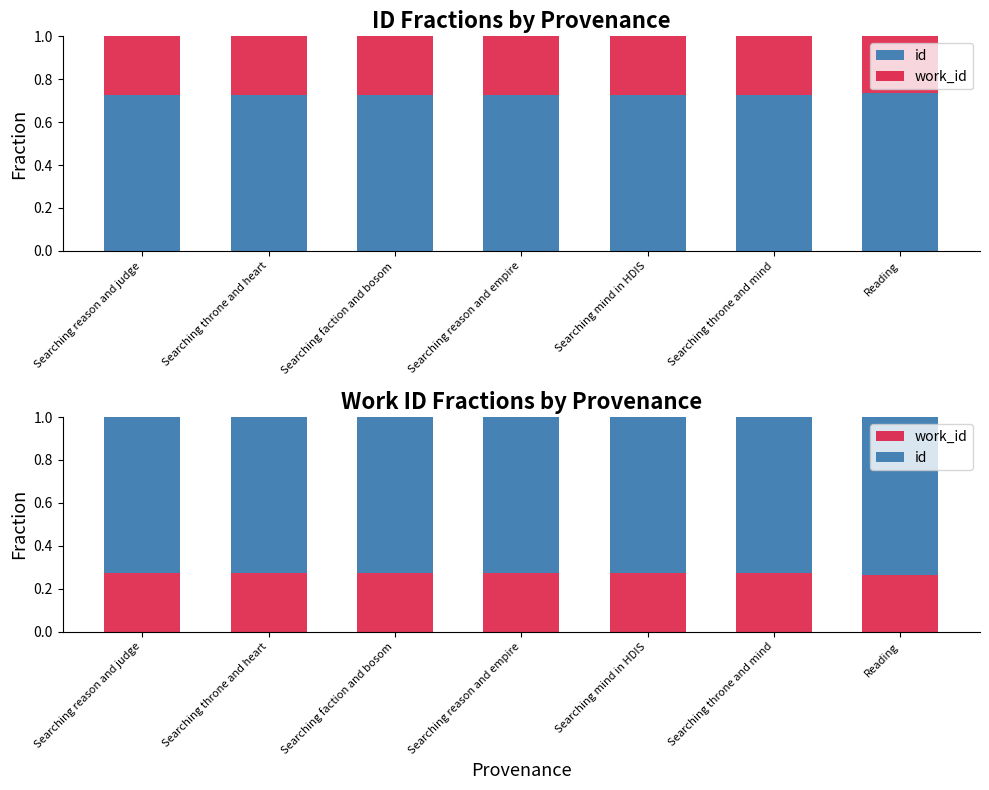

Reading left to right, extract all data points from this chart.

id: 0.7	0.7	0.7	0.7	0.7	0.7	0.7
work_id: 0.3	0.3	0.3	0.3	0.3	0.3	0.3